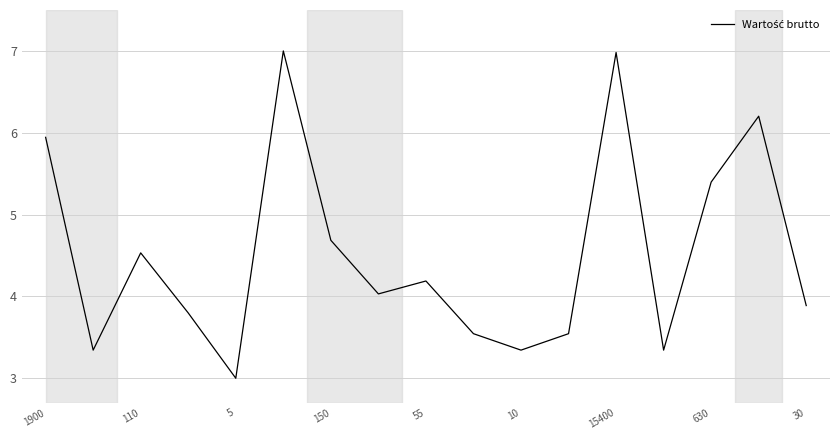

What is the maximum value shown in the chart?

7.0